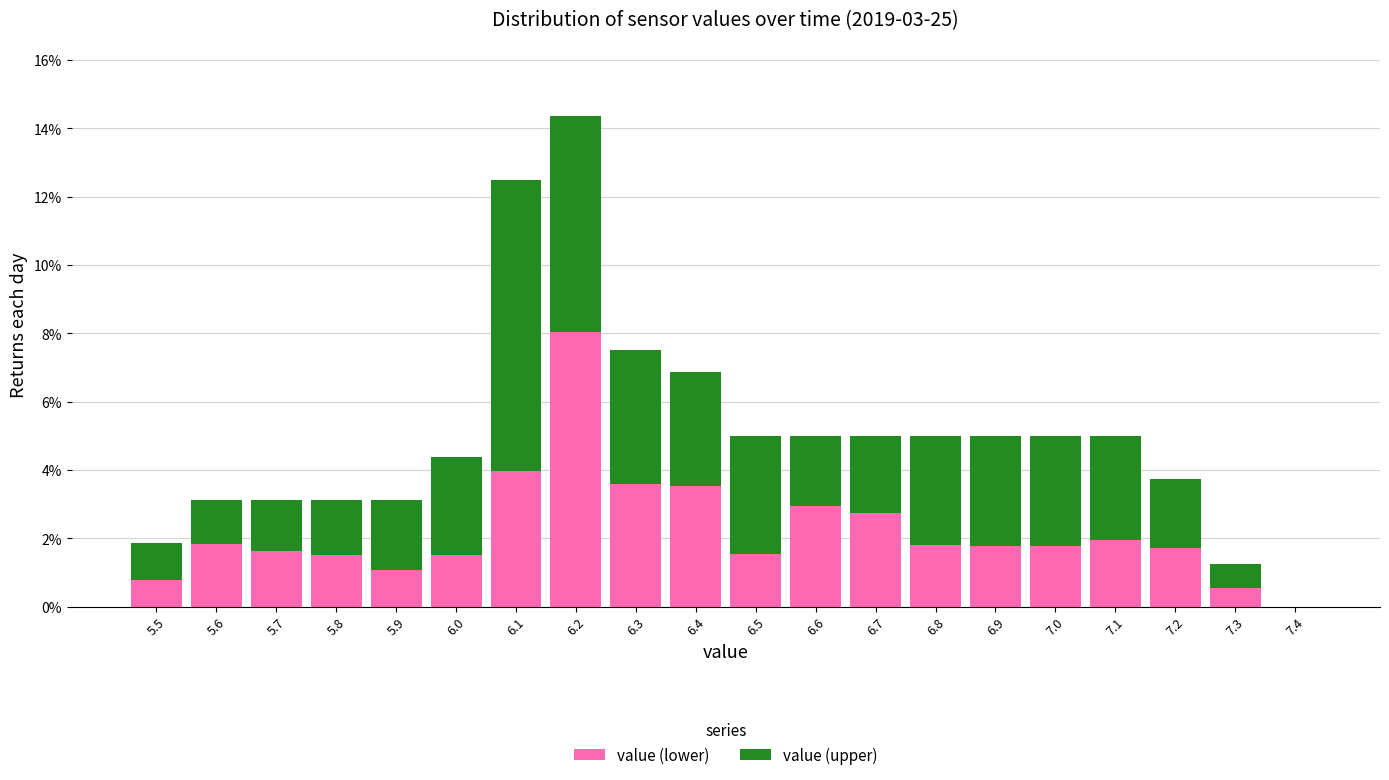

Which range on the x-axis has the tallest stacked bar (by total height)?

6.15 to 6.25